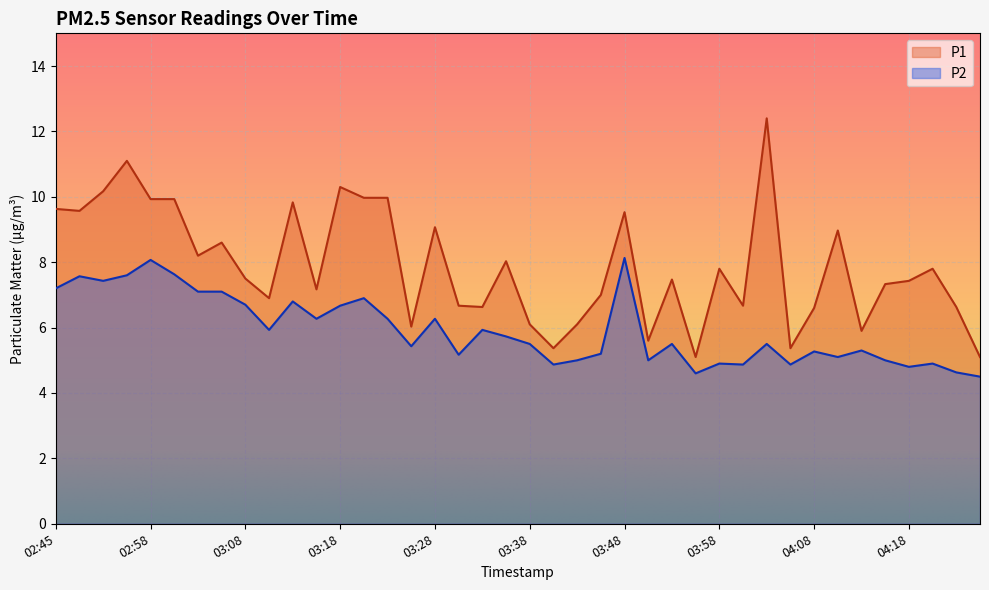

Which label corresponds to the smallest value in the chart?

04:25